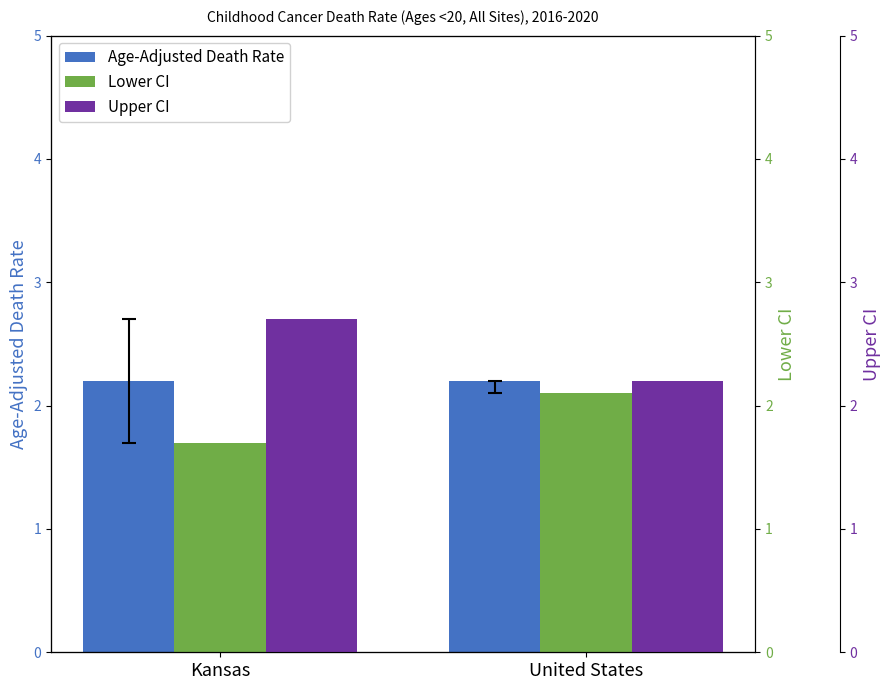

What position from the right is United States?

1